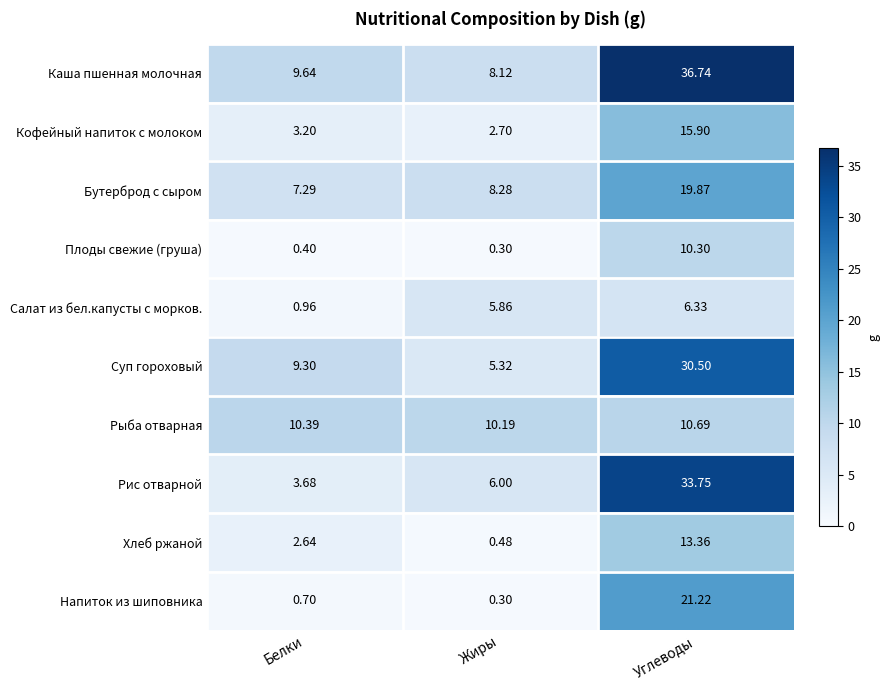

How many categories are shown in the chart?

3